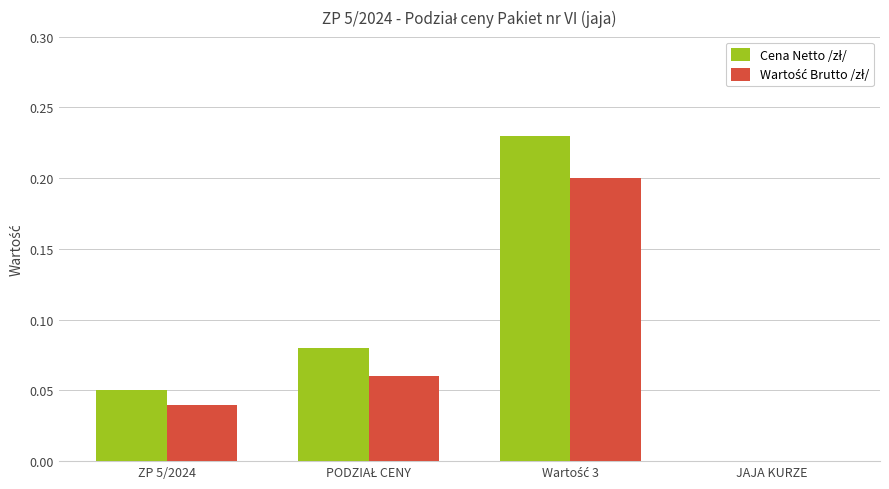

How many data points does each series have?

4